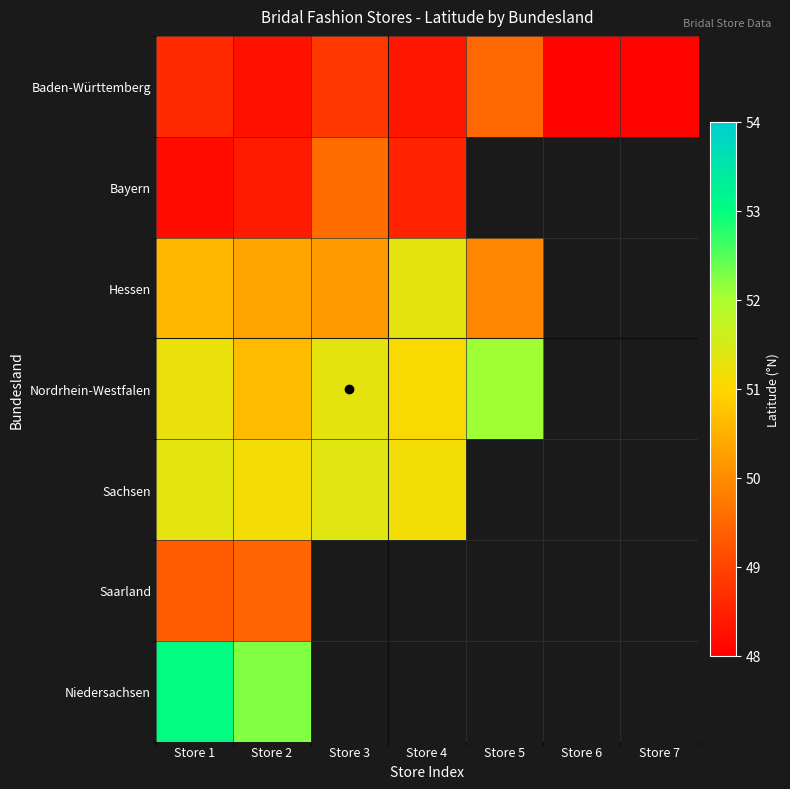

What is the approximate value of Nordrhein-Westfalen at Store 3?

51.3